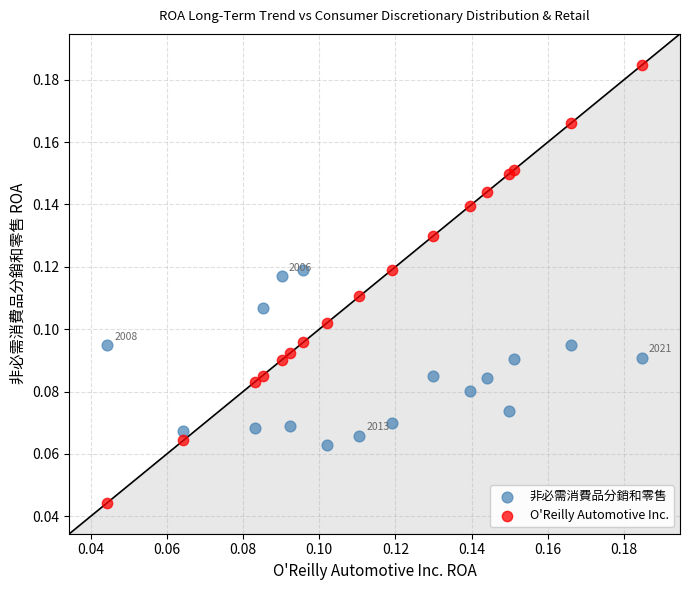

What are all the series names shown in the legend?

非必需消費品分銷和零售, O'Reilly Automotive Inc.